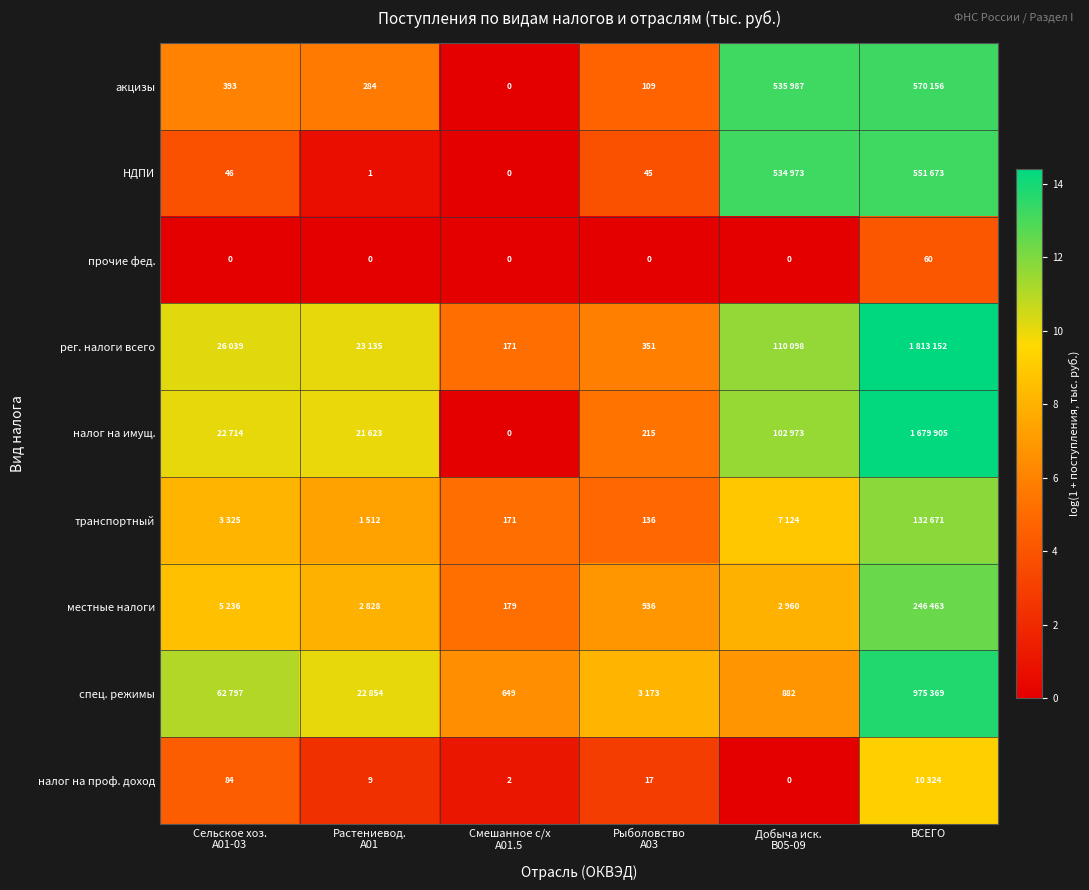

Is the value of спец. режимы at Добыча иск. B05-09 greater than the value of рег. налоги всего at Растениевод. А01?

No